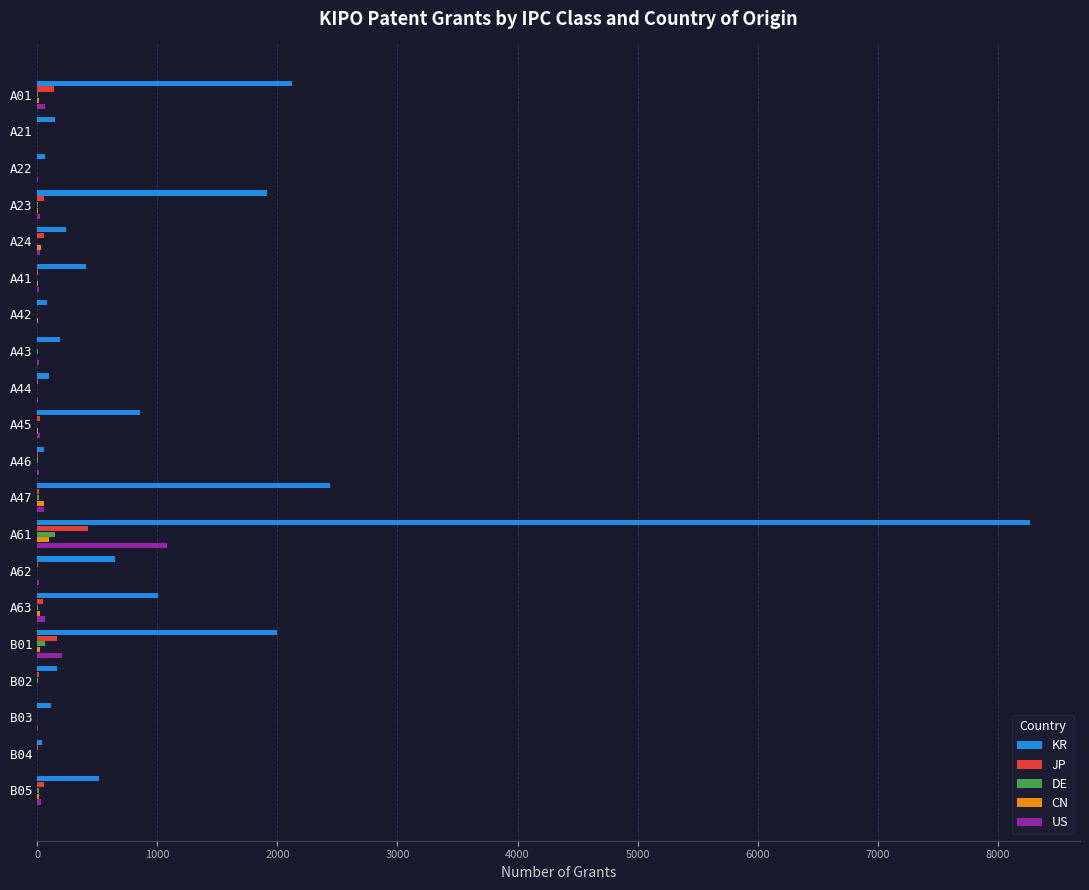

Count the number of categories in the chart.

20